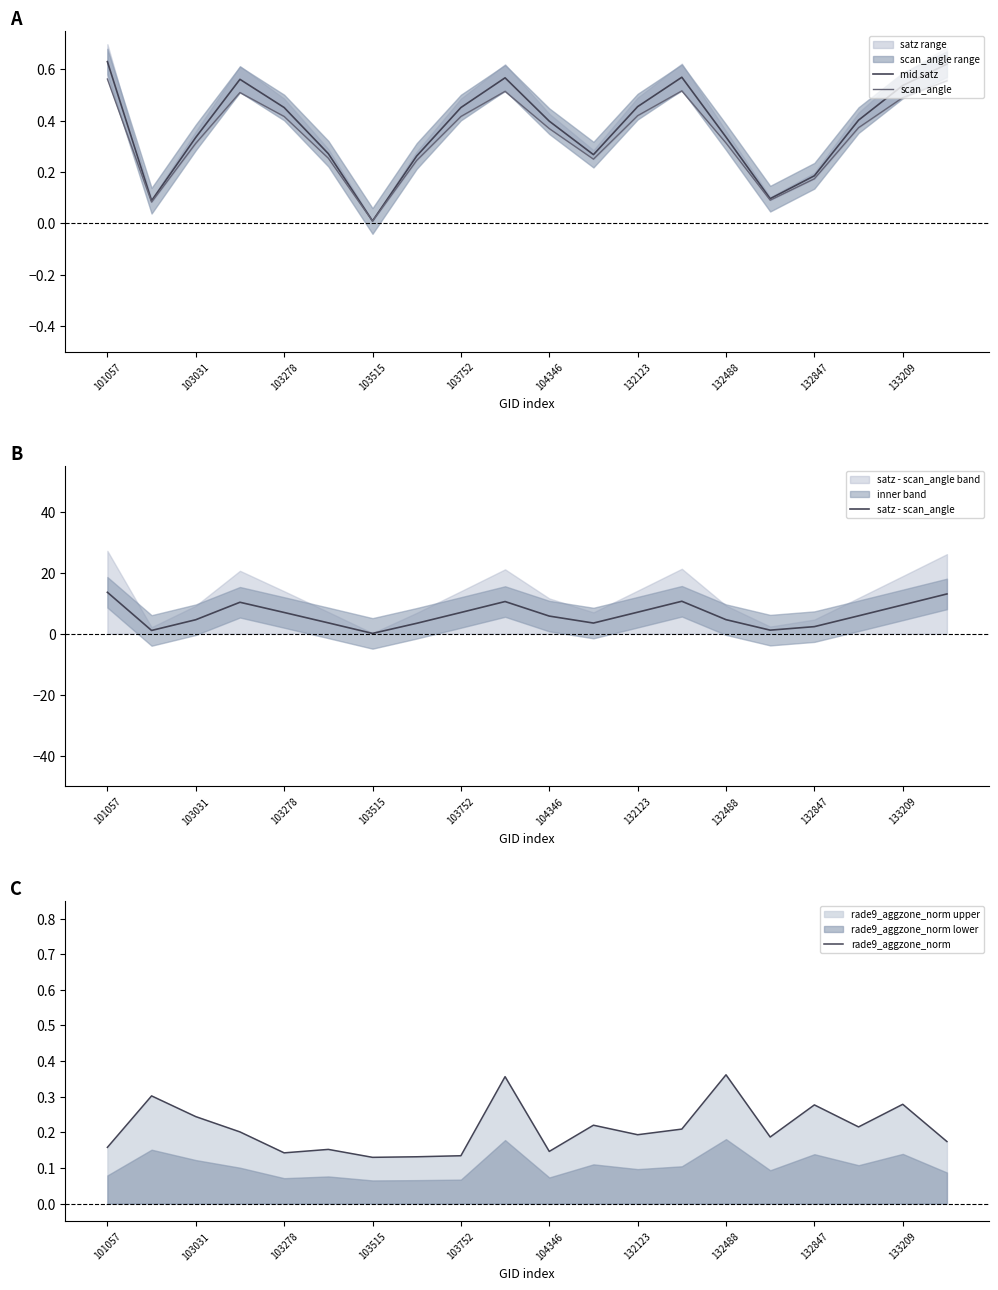

What is the difference between the second highest and minimum values in the mid satz series?

0.6